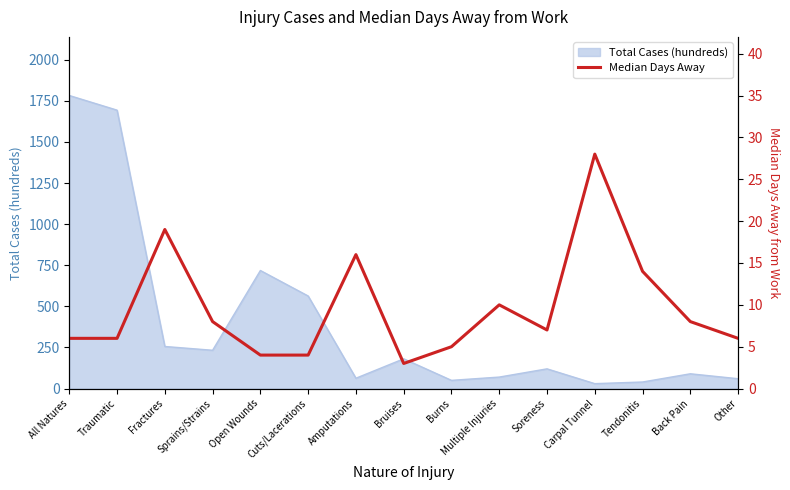

Which category has the lowest value across all series?

Bruises